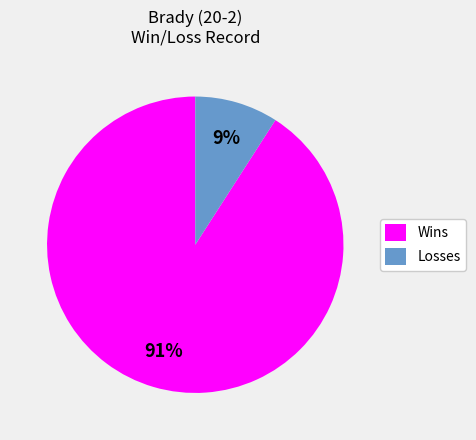

To the nearest percent, what is the average slice percentage?

50%